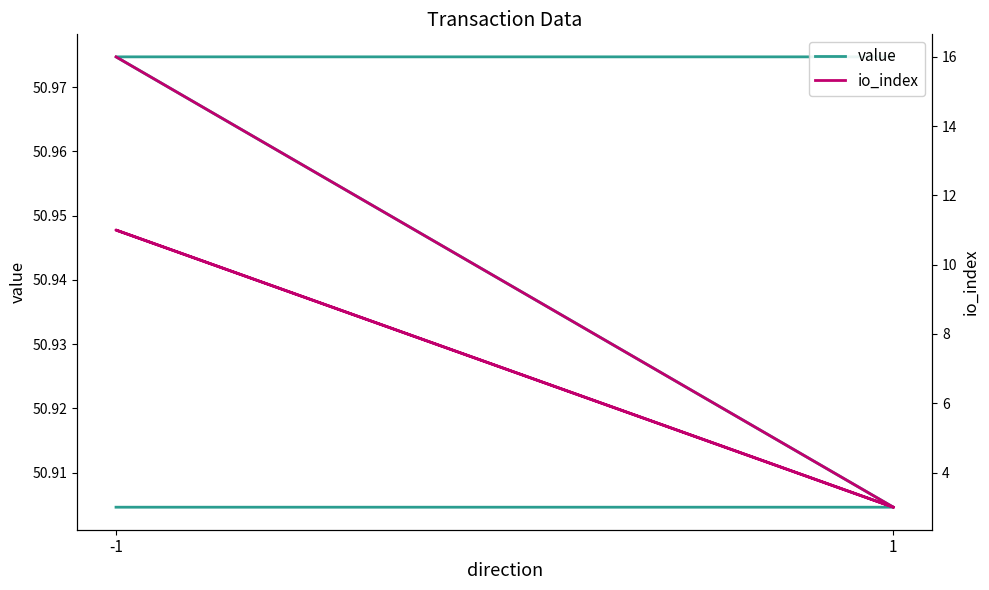

What is the total value across all series at 1?

54.0